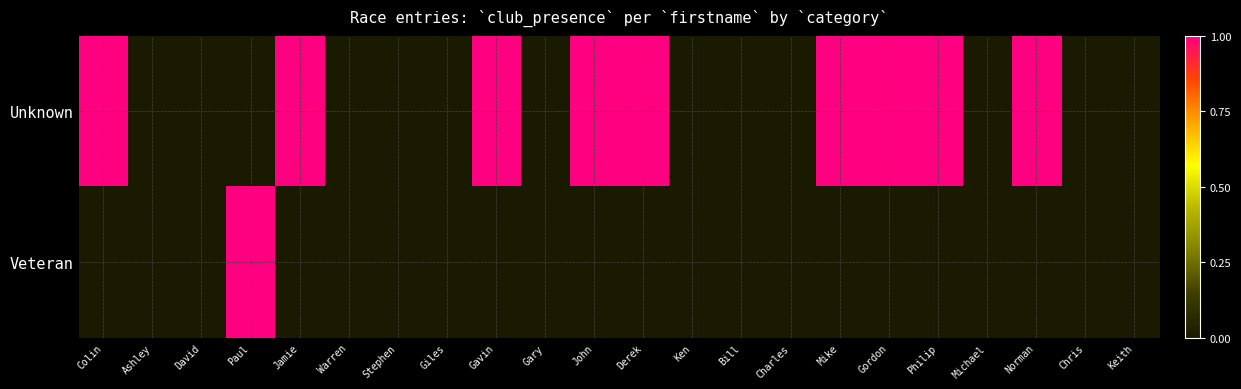

List the series in order of their peak value, highest first.

Unknown, Veteran